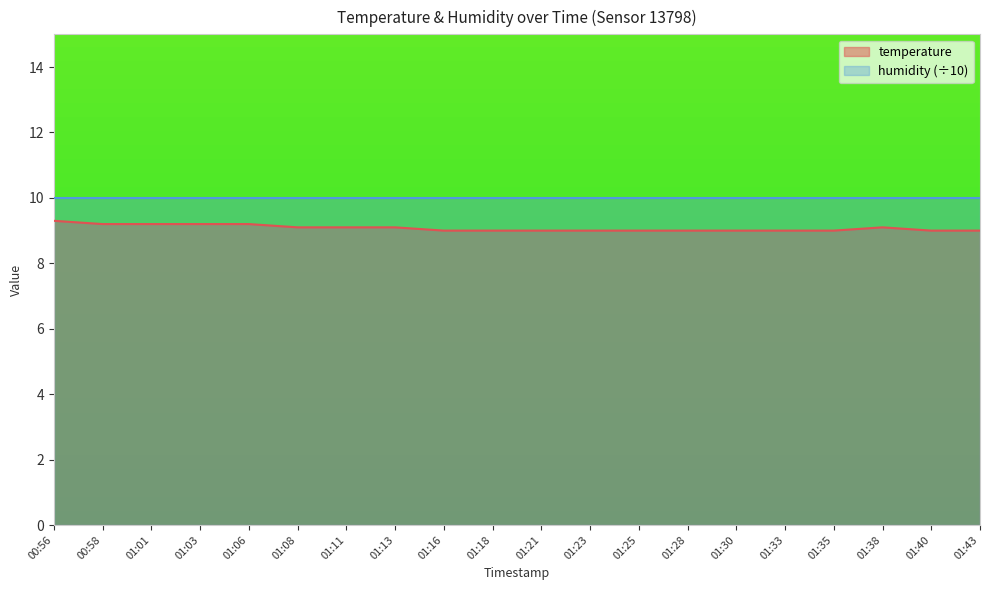

Rank the categories by value from highest to lowest.

00:56, 00:58, 01:01, 01:03, 01:06, 01:08, 01:11, 01:13, 01:38, 01:16, 01:18, 01:21, 01:23, 01:25, 01:28, 01:30, 01:33, 01:35, 01:40, 01:43